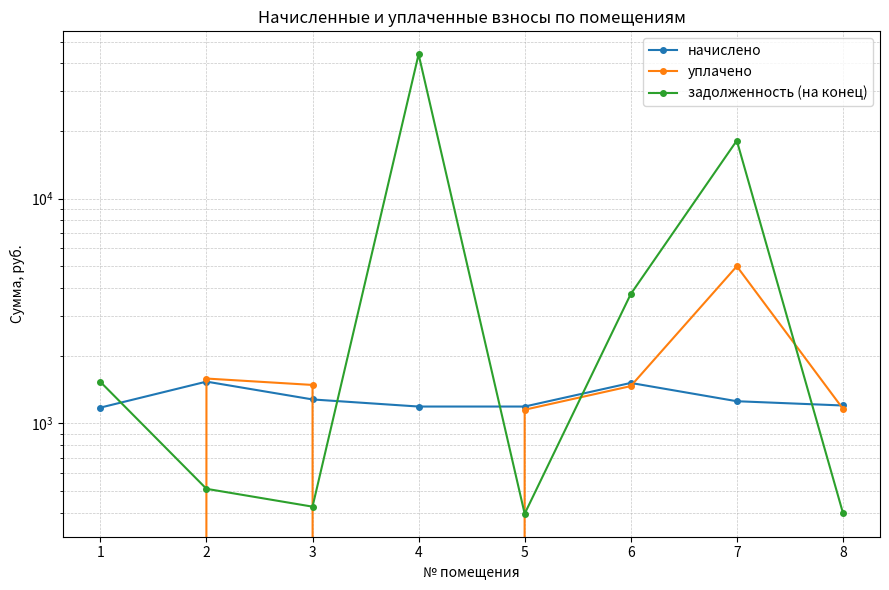

What are all the series names shown in the legend?

начислено, уплачено, задолженность (на конец)